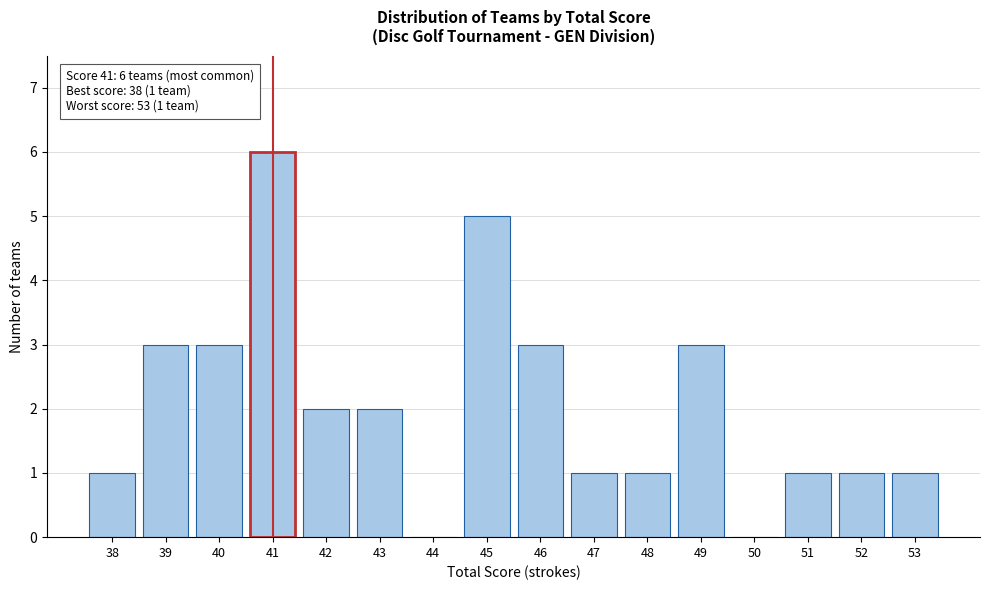

Reading left to right, transcribe all the data shown in this chart.

38=1	39=3	40=3	41=6	42=2	43=2	44=0	45=5	46=3	47=1	48=1	49=3	50=0	51=1	52=1	53=1